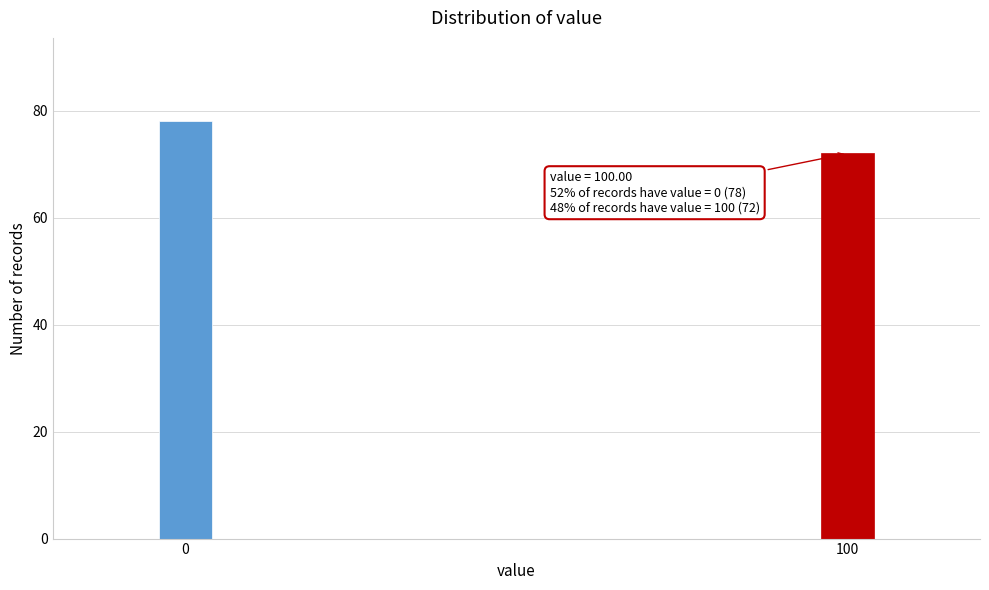

Reading right to left, transcribe all the data shown in this chart.

72	78